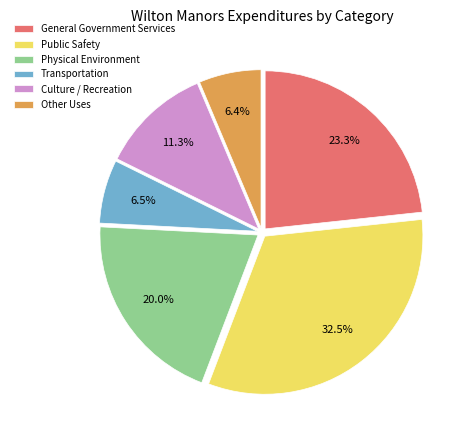

What portion of the pie excludes Transportation?

93.5%